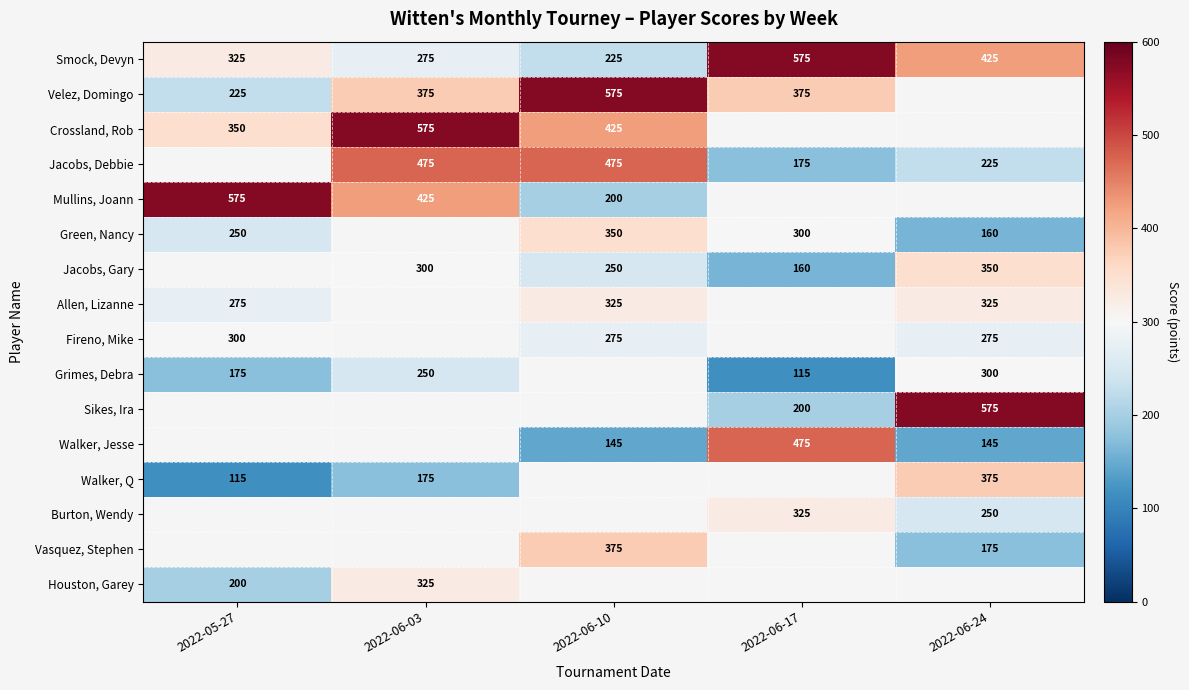

At which label does Smock, Devyn reach its minimum?

2022-06-10